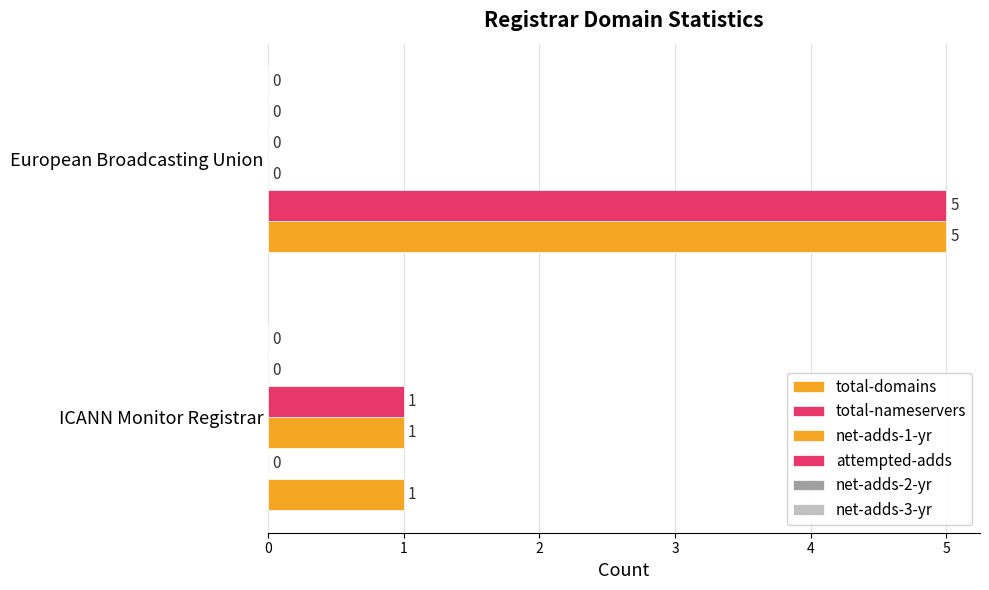

Which series has the widest spread of values?

total-nameservers